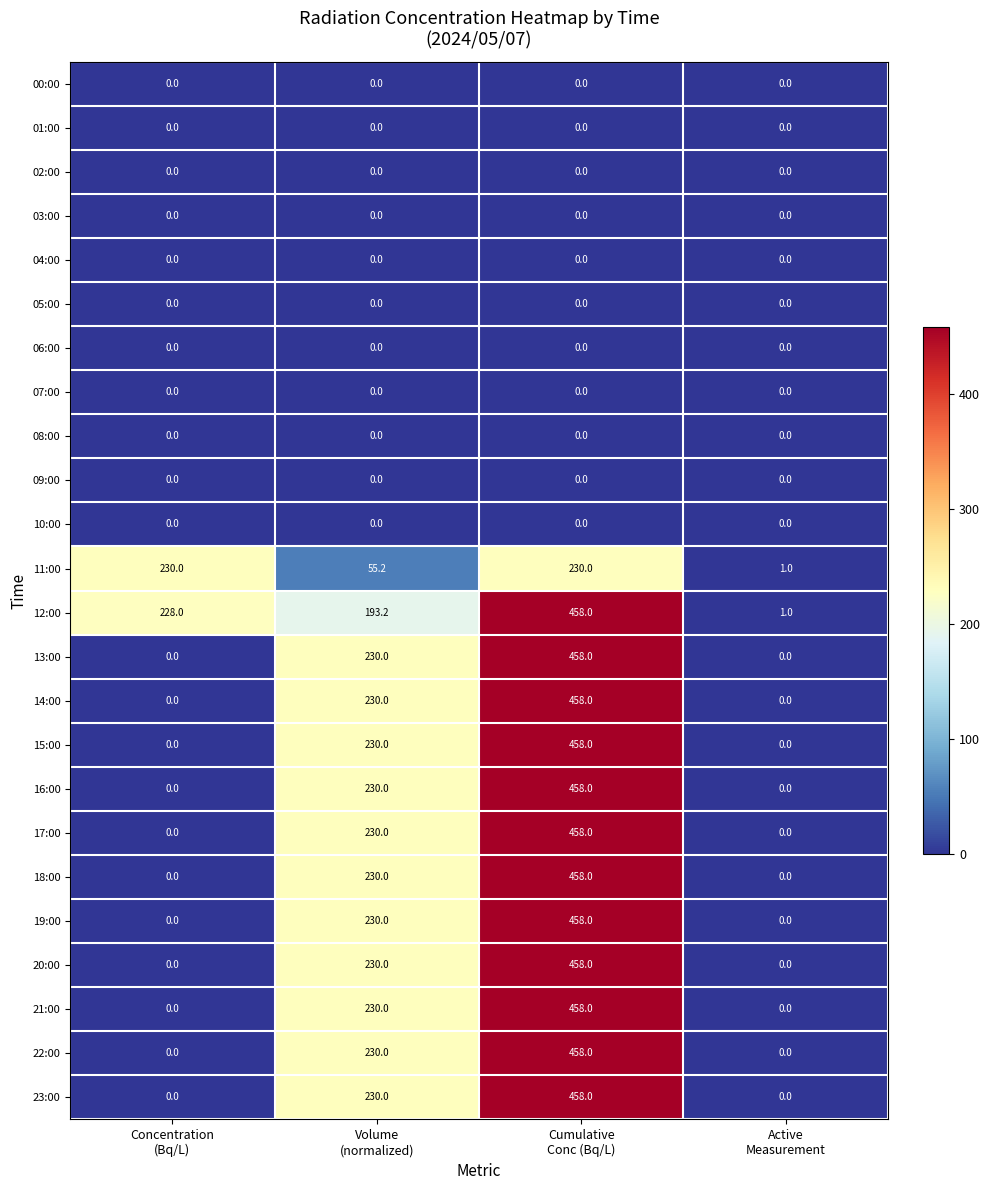

What is the difference between the second highest and second lowest values in the 13:00 series?

230.0